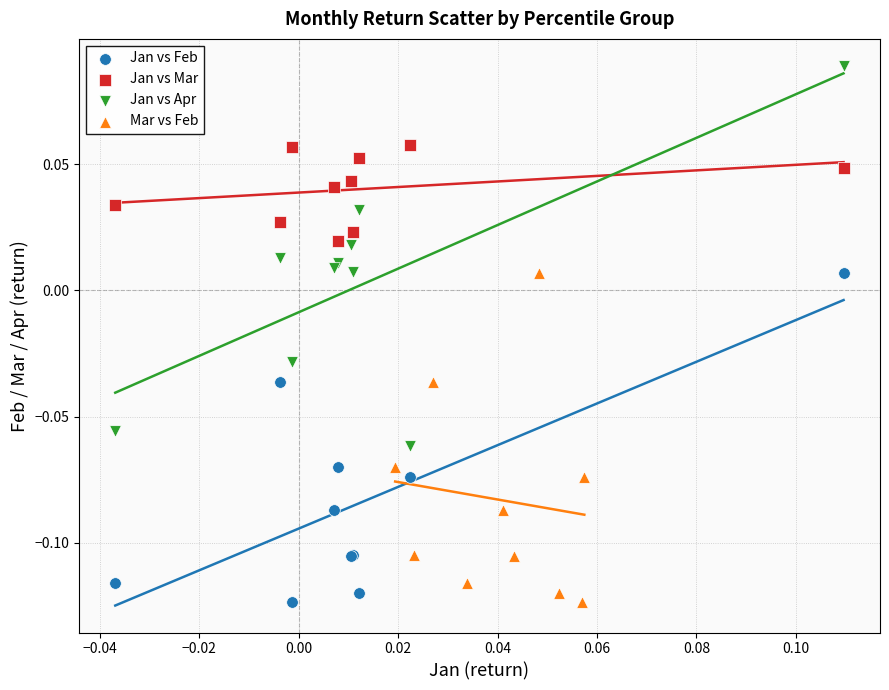

What are all the series names shown in the legend?

Jan vs Feb, Jan vs Mar, Jan vs Apr, Mar vs Feb